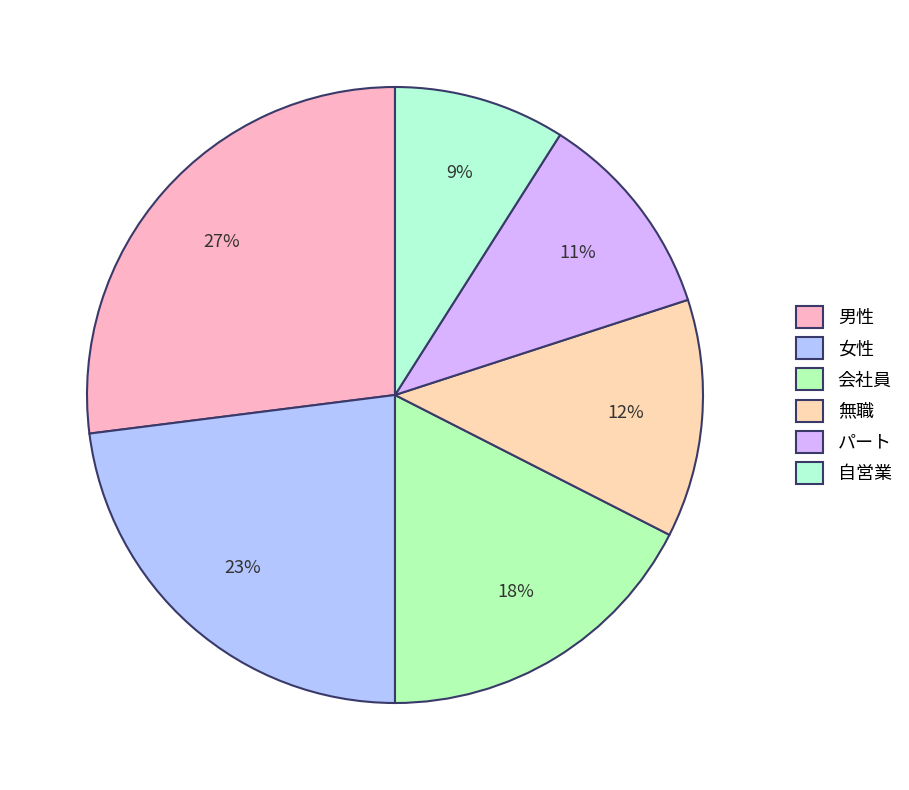

Count the number of slices in the pie.

6